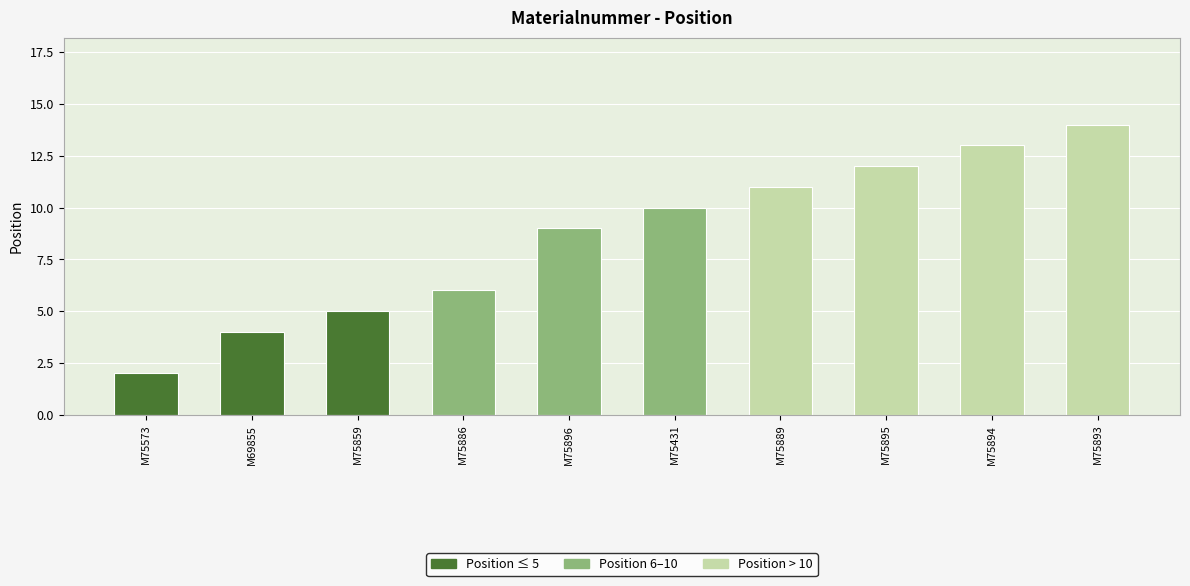

Does the chart contain stacked bars?

No